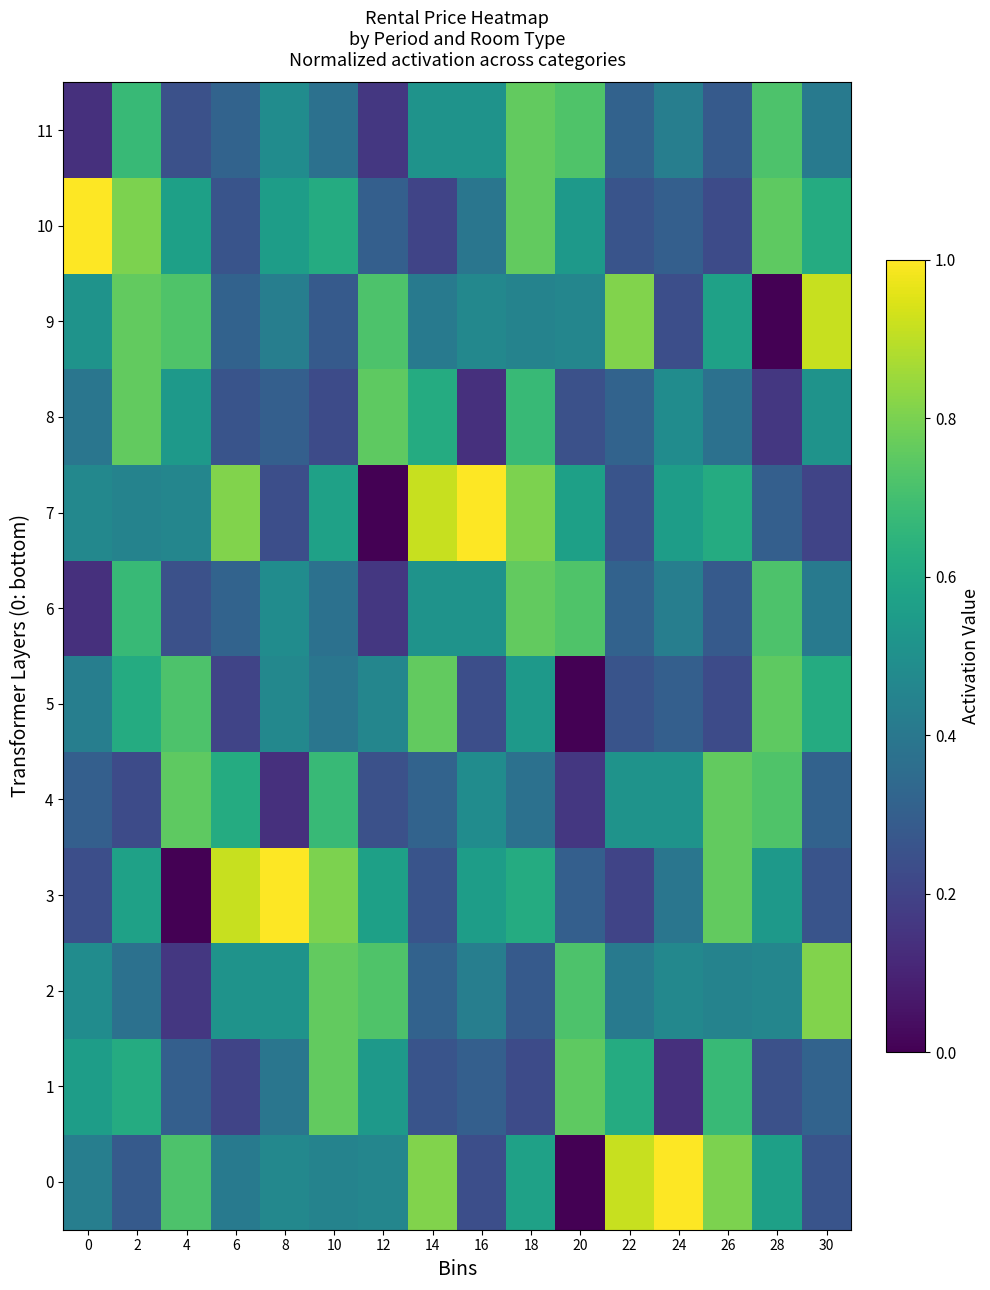

Reading left to right, transcribe all the data shown in this chart.

0: 0=0.4	2=0.3	4=0.7	6=0.4	8=0.5	10=0.4	12=0.5	14=0.8	16=0.2	18=0.6	20=0.0	22=0.9	24=1.0	26=0.8	28=0.6	30=0.3
1: 0=0.6	2=0.6	4=0.3	6=0.2	8=0.4	10=0.8	12=0.5	14=0.3	16=0.3	18=0.2	20=0.8	22=0.6	24=0.1	26=0.7	28=0.2	30=0.3
2: 0=0.5	2=0.4	4=0.2	6=0.5	8=0.5	10=0.8	12=0.7	14=0.3	16=0.4	18=0.3	20=0.7	22=0.4	24=0.5	26=0.4	28=0.5	30=0.8
3: 0=0.2	2=0.6	4=0.0	6=0.9	8=1.0	10=0.8	12=0.6	14=0.3	16=0.6	18=0.6	20=0.3	22=0.2	24=0.4	26=0.8	28=0.5	30=0.3
4: 0=0.3	2=0.2	4=0.8	6=0.6	8=0.1	10=0.7	12=0.2	14=0.3	16=0.5	18=0.4	20=0.2	22=0.5	24=0.5	26=0.8	28=0.7	30=0.3
5: 0=0.4	2=0.6	4=0.7	6=0.2	8=0.5	10=0.4	12=0.5	14=0.8	16=0.2	18=0.5	20=0.0	22=0.3	24=0.3	26=0.2	28=0.8	30=0.6
6: 0=0.1	2=0.7	4=0.2	6=0.3	8=0.5	10=0.4	12=0.2	14=0.5	16=0.5	18=0.8	20=0.7	22=0.3	24=0.4	26=0.3	28=0.7	30=0.4
7: 0=0.5	2=0.4	4=0.5	6=0.8	8=0.2	10=0.6	12=0.0	14=0.9	16=1.0	18=0.8	20=0.6	22=0.3	24=0.6	26=0.6	28=0.3	30=0.2
8: 0=0.4	2=0.8	4=0.5	6=0.3	8=0.3	10=0.2	12=0.8	14=0.6	16=0.1	18=0.7	20=0.2	22=0.3	24=0.5	26=0.4	28=0.2	30=0.5
9: 0=0.5	2=0.8	4=0.7	6=0.3	8=0.4	10=0.3	12=0.7	14=0.4	16=0.5	18=0.4	20=0.5	22=0.8	24=0.2	26=0.6	28=0.0	30=0.9
10: 0=1.0	2=0.8	4=0.6	6=0.3	8=0.6	10=0.6	12=0.3	14=0.2	16=0.4	18=0.8	20=0.5	22=0.3	24=0.3	26=0.2	28=0.8	30=0.6
11: 0=0.1	2=0.7	4=0.2	6=0.3	8=0.5	10=0.4	12=0.2	14=0.5	16=0.5	18=0.8	20=0.7	22=0.3	24=0.4	26=0.3	28=0.7	30=0.4